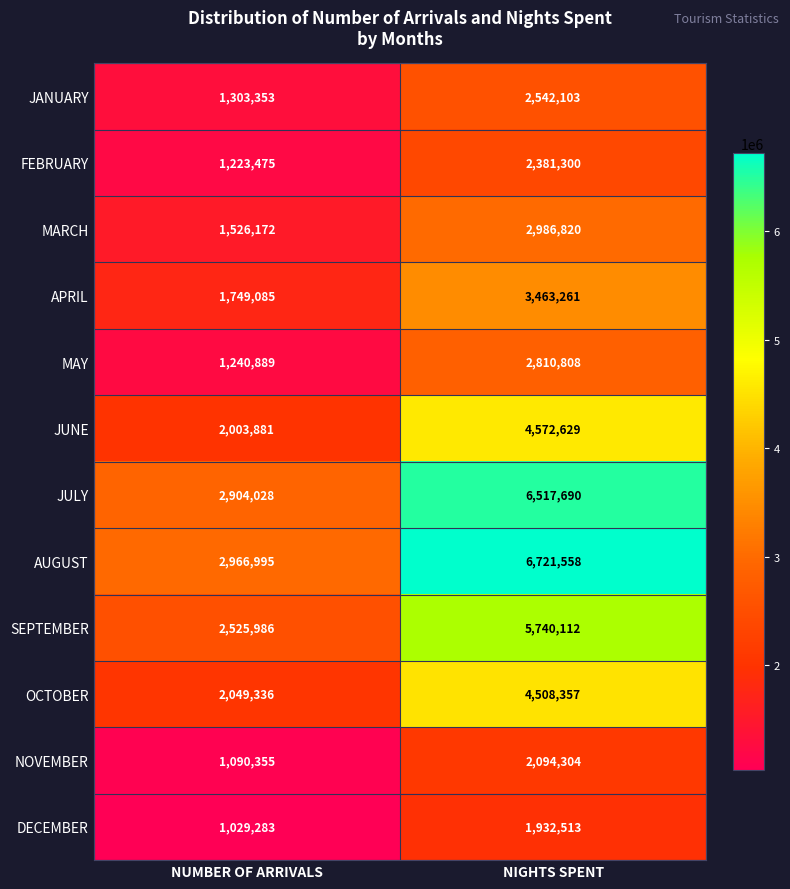

Which series has the widest spread of values?

AUGUST